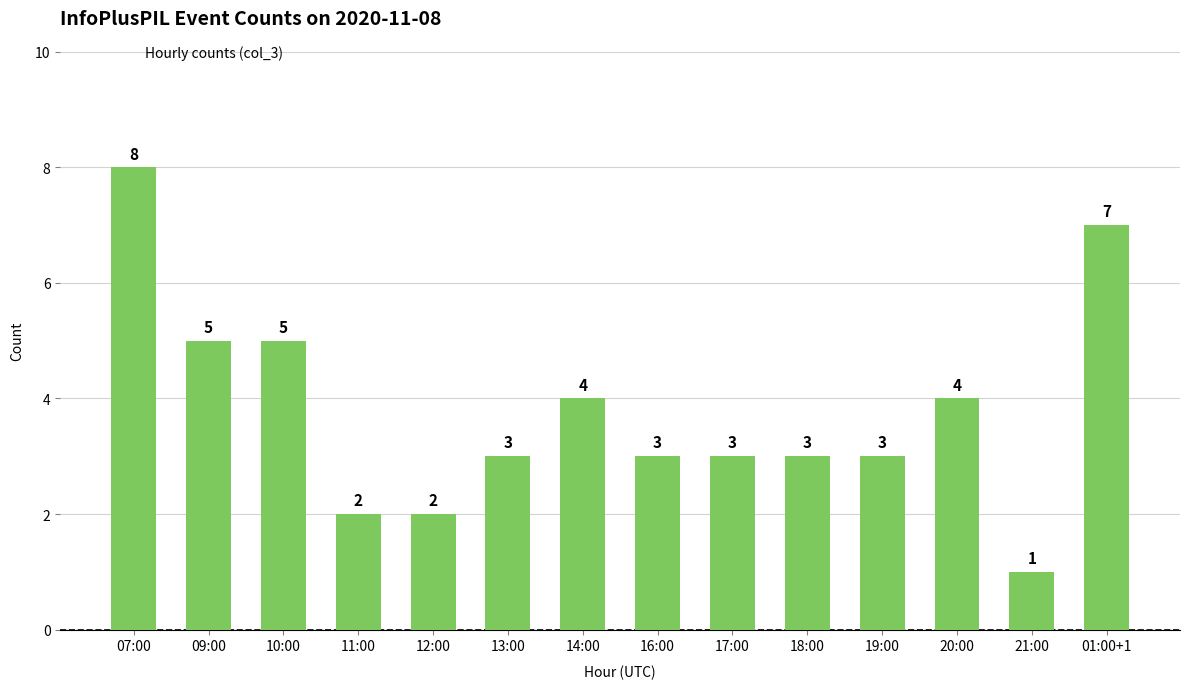

The value at 12:00 is 2. True or false?

True